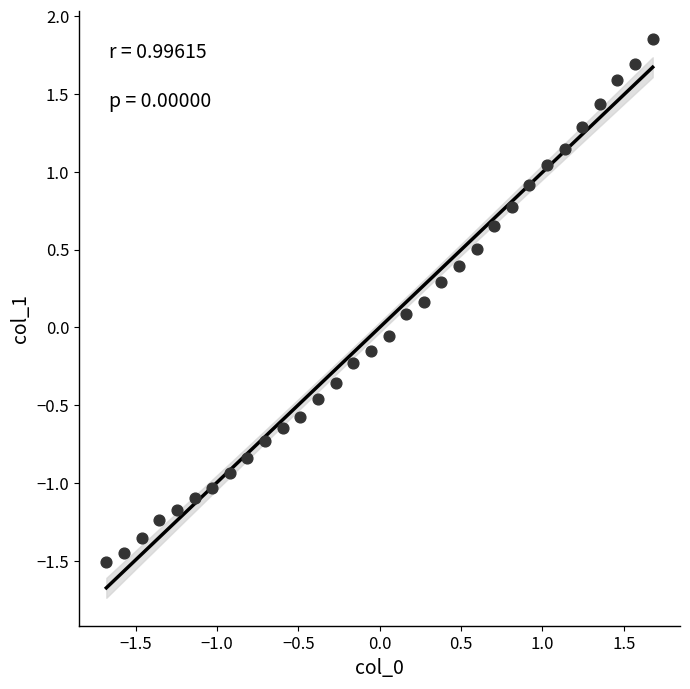

What is the range of Y values (max minus min)?

3.4